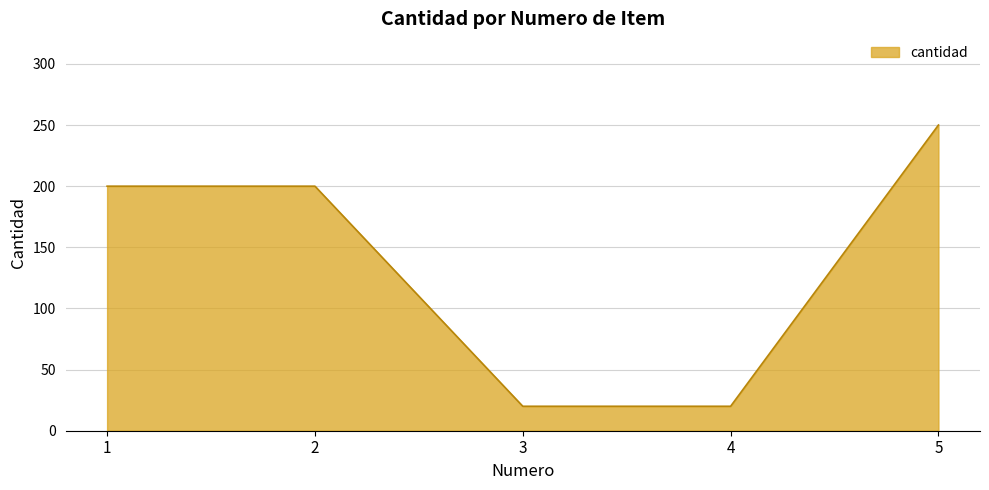

Reading left to right, transcribe all the data shown in this chart.

200	200	20	20	250